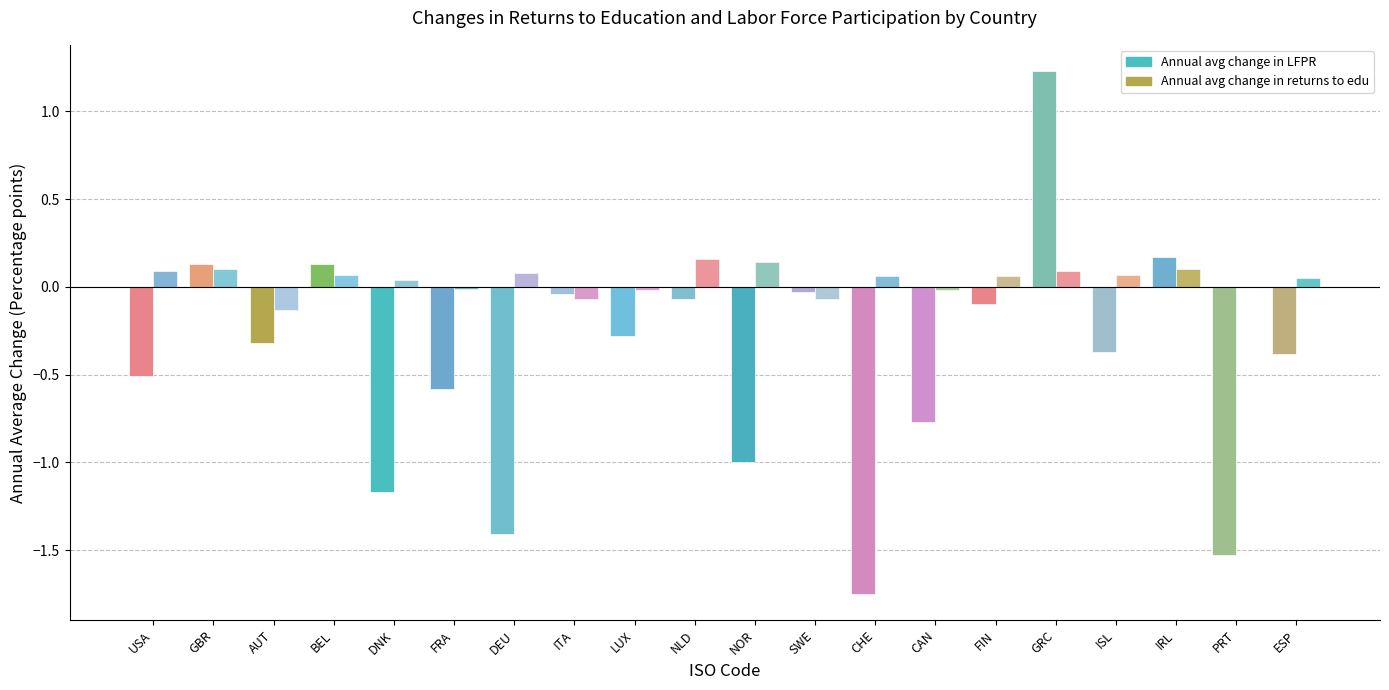

Is it true that Annual avg change in returns to edu equals 0.1 at DEU?

False